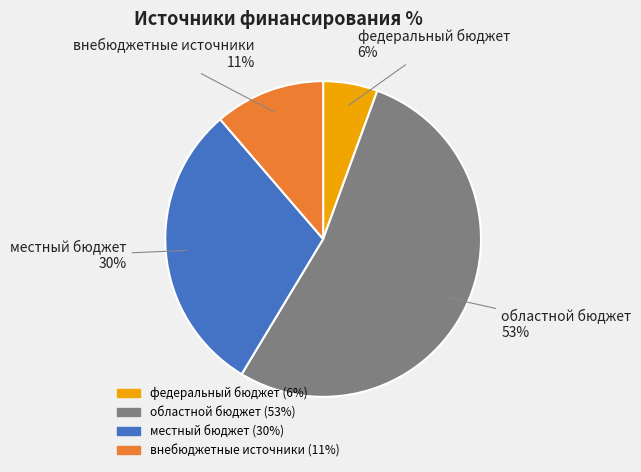

To the nearest percent, what portion does местный бюджет represent?

30%